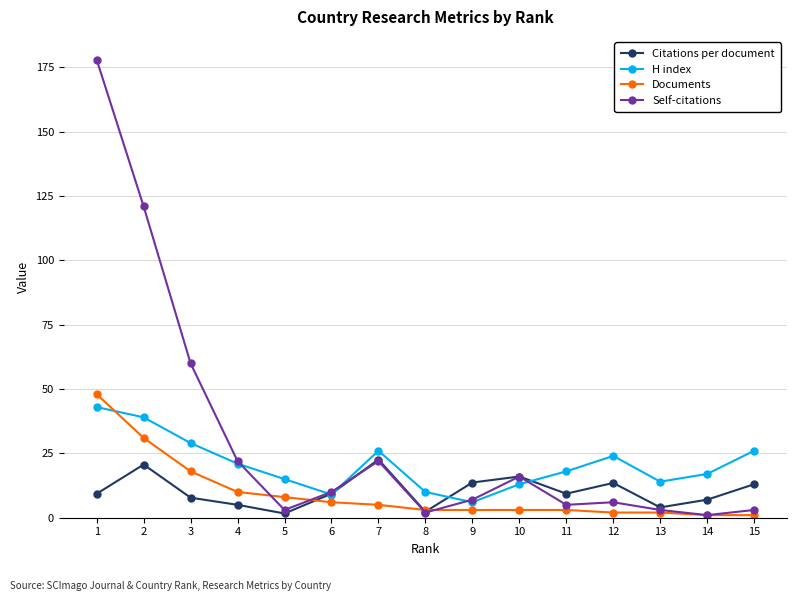

How many values in the H index series are below 18?

7